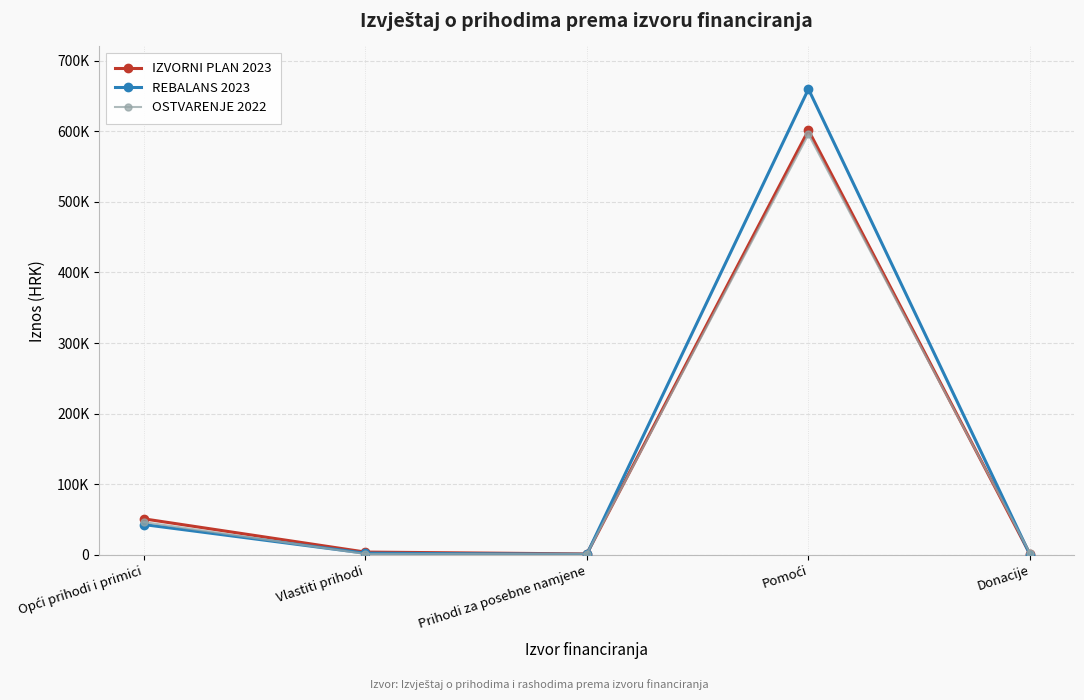

Rank the series by their average value, from lowest to highest.

OSTVARENJE 2022, IZVORNI PLAN 2023, REBALANS 2023